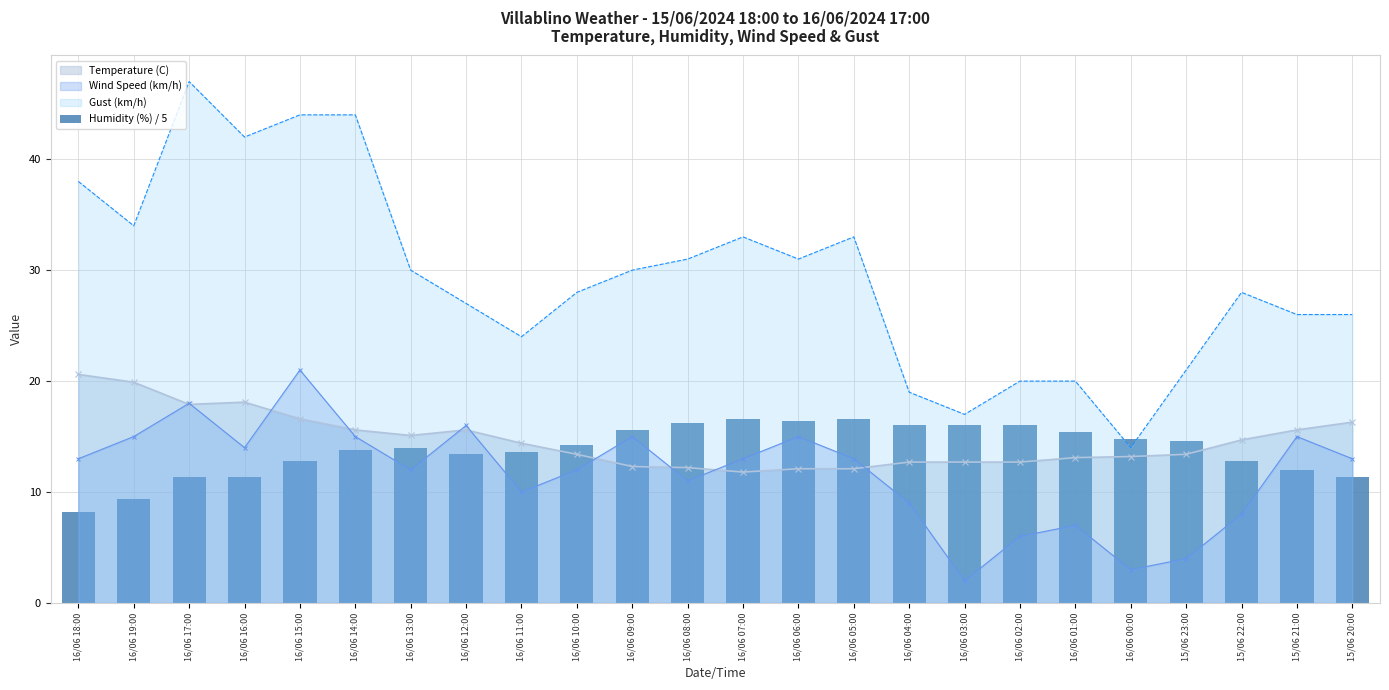

What is the maximum value for Temperature (C)?

20.6